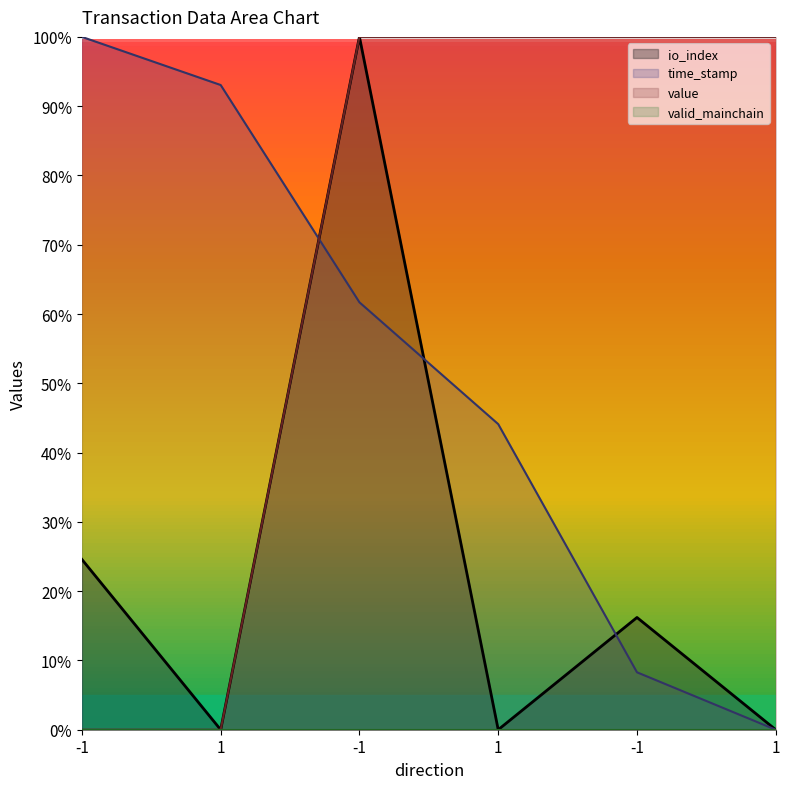

Which has a higher value, -1 or -1?

-1